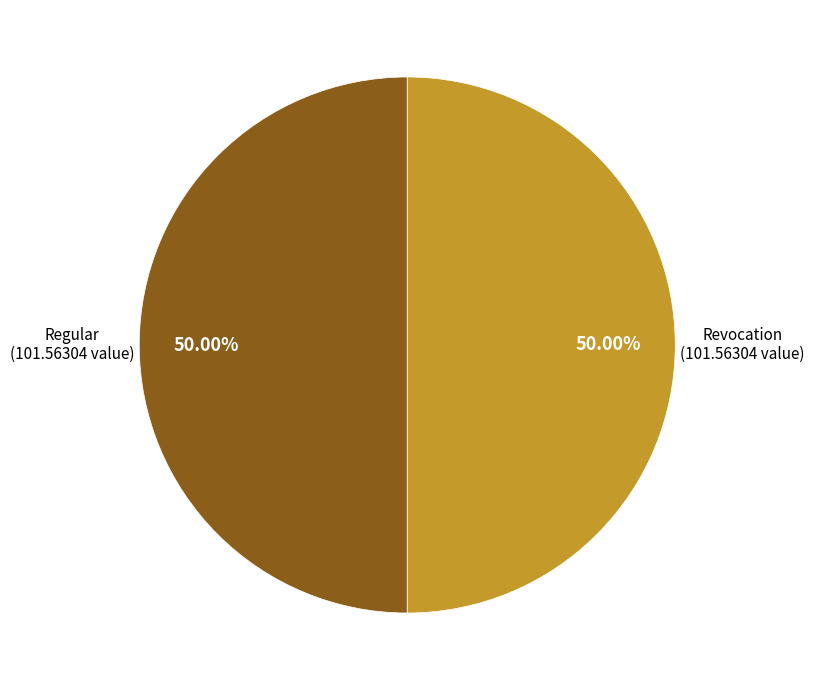

Is the sum of Regular and Revocation greater than half?

Yes